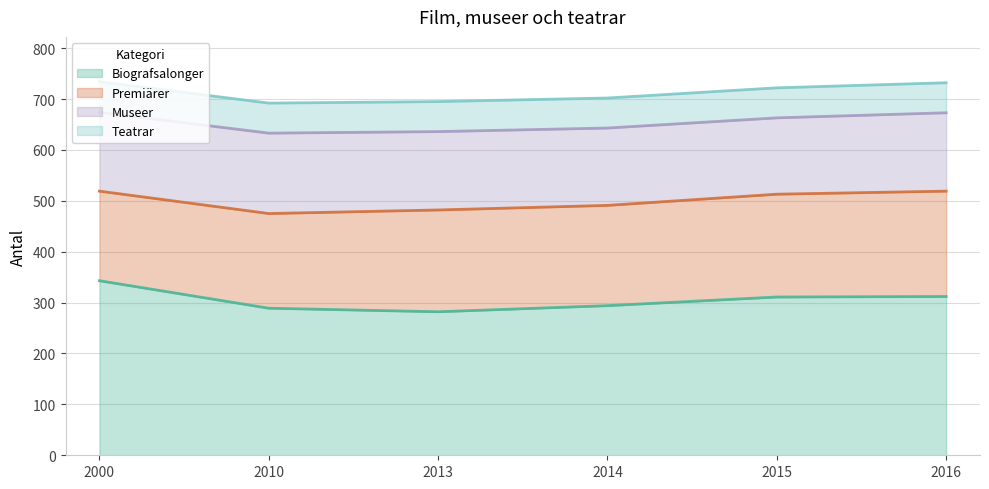

What are all the series names shown in the legend?

Biografsalonger, Premiärer, Museer, Teatrar